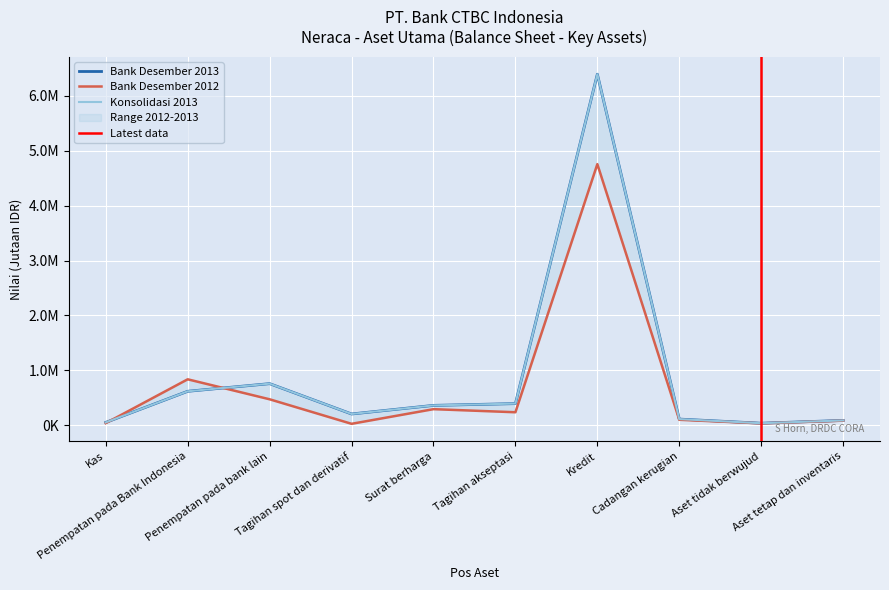

At which category does Bank Desember 2012 reach its first local peak?

Penempatan pada Bank Indonesia